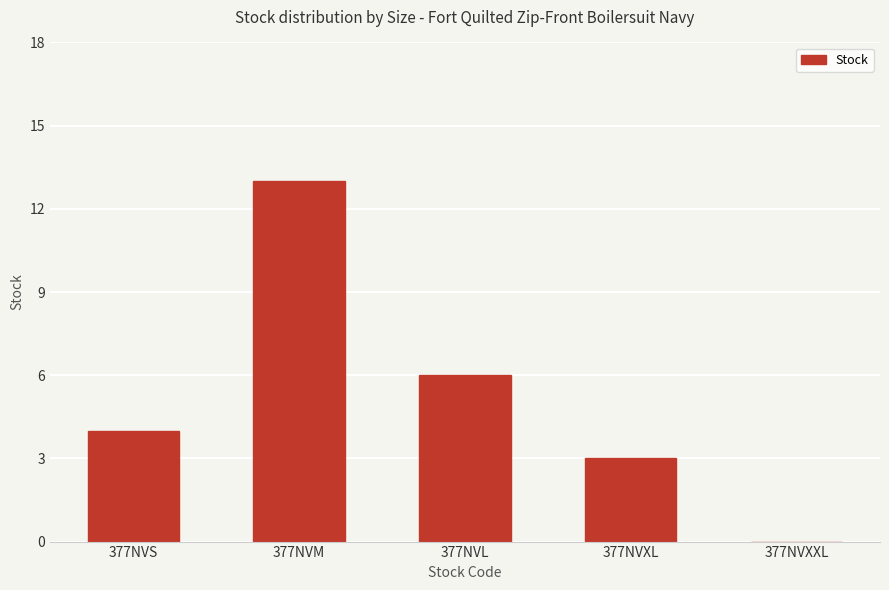

Are the bars grouped side by side (vs. stacked)?

No